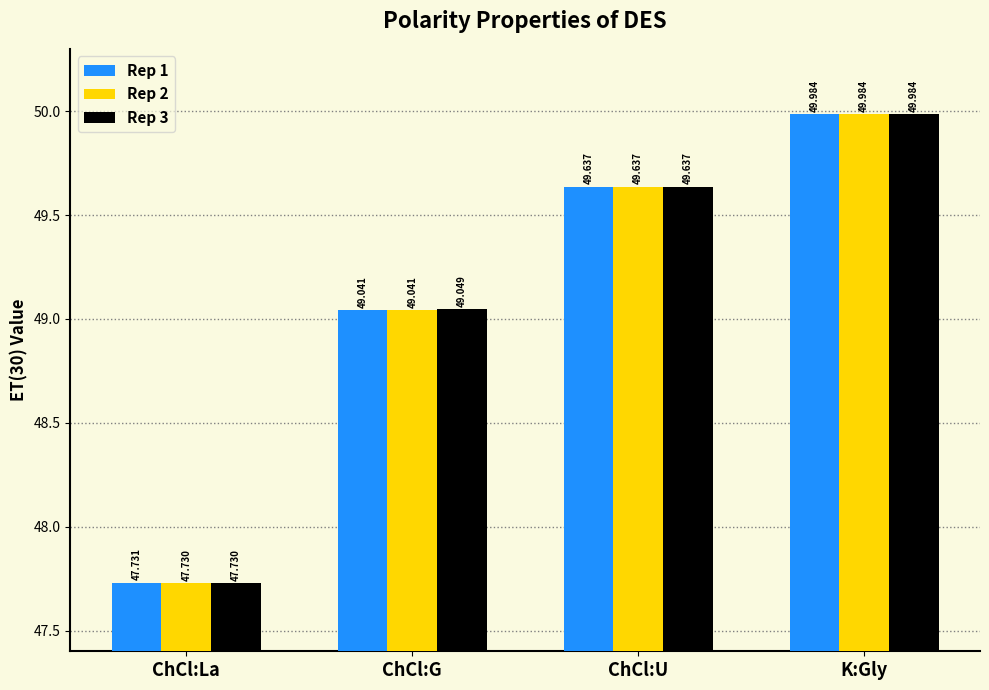

How many values in the Rep 3 series are below 49?

1